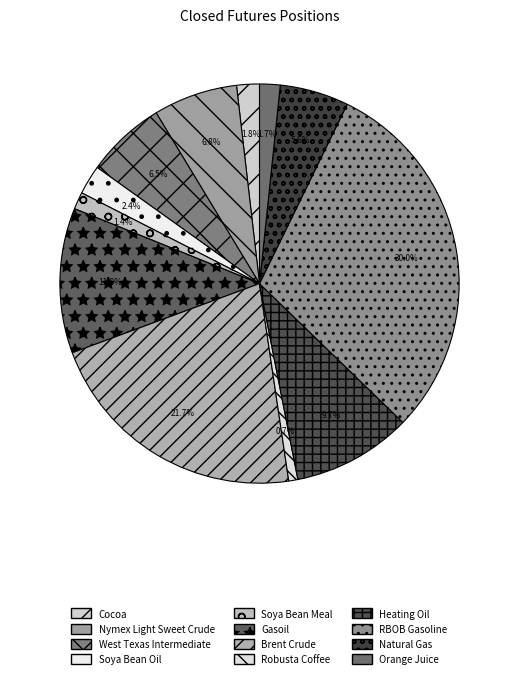

What percentage is the Soya Bean Meal slice, to the nearest percent?

1%